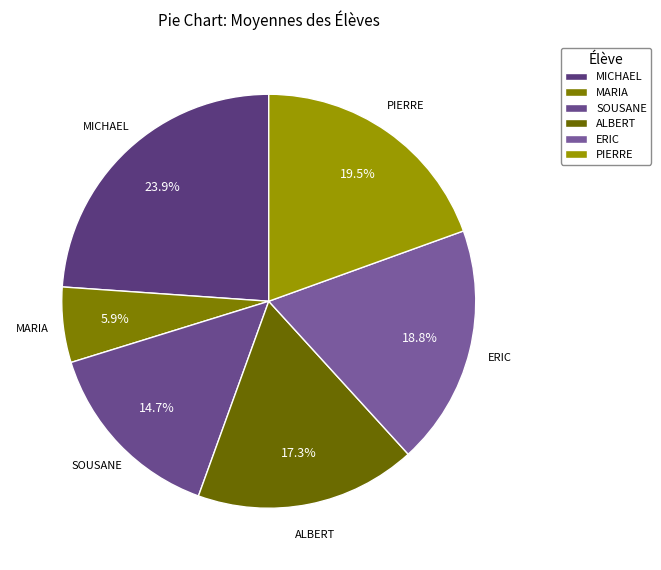

How many segments does this pie chart have?

6